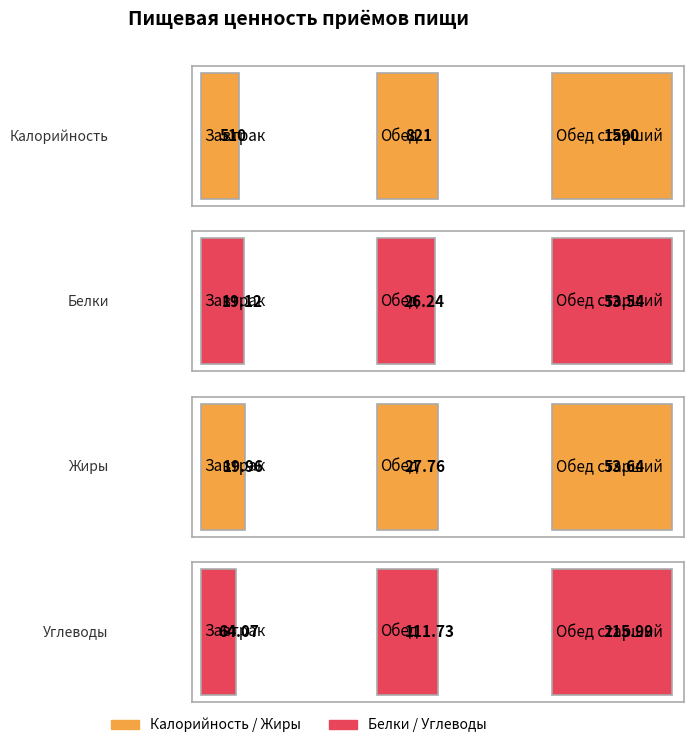

How many data points does each series have?

3